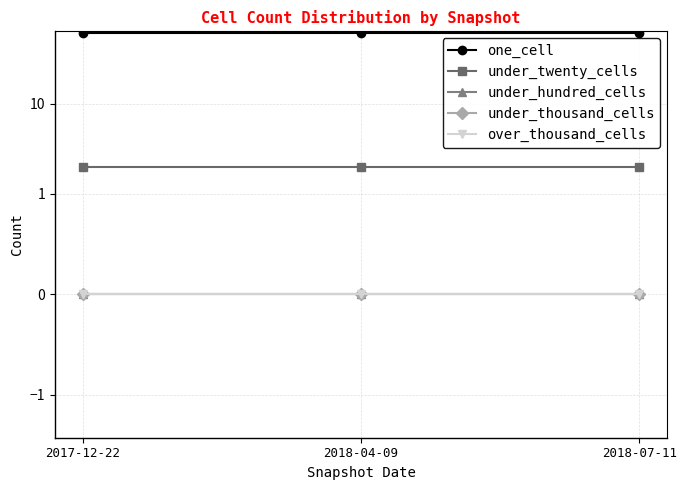

Which series has the widest spread of values?

one_cell